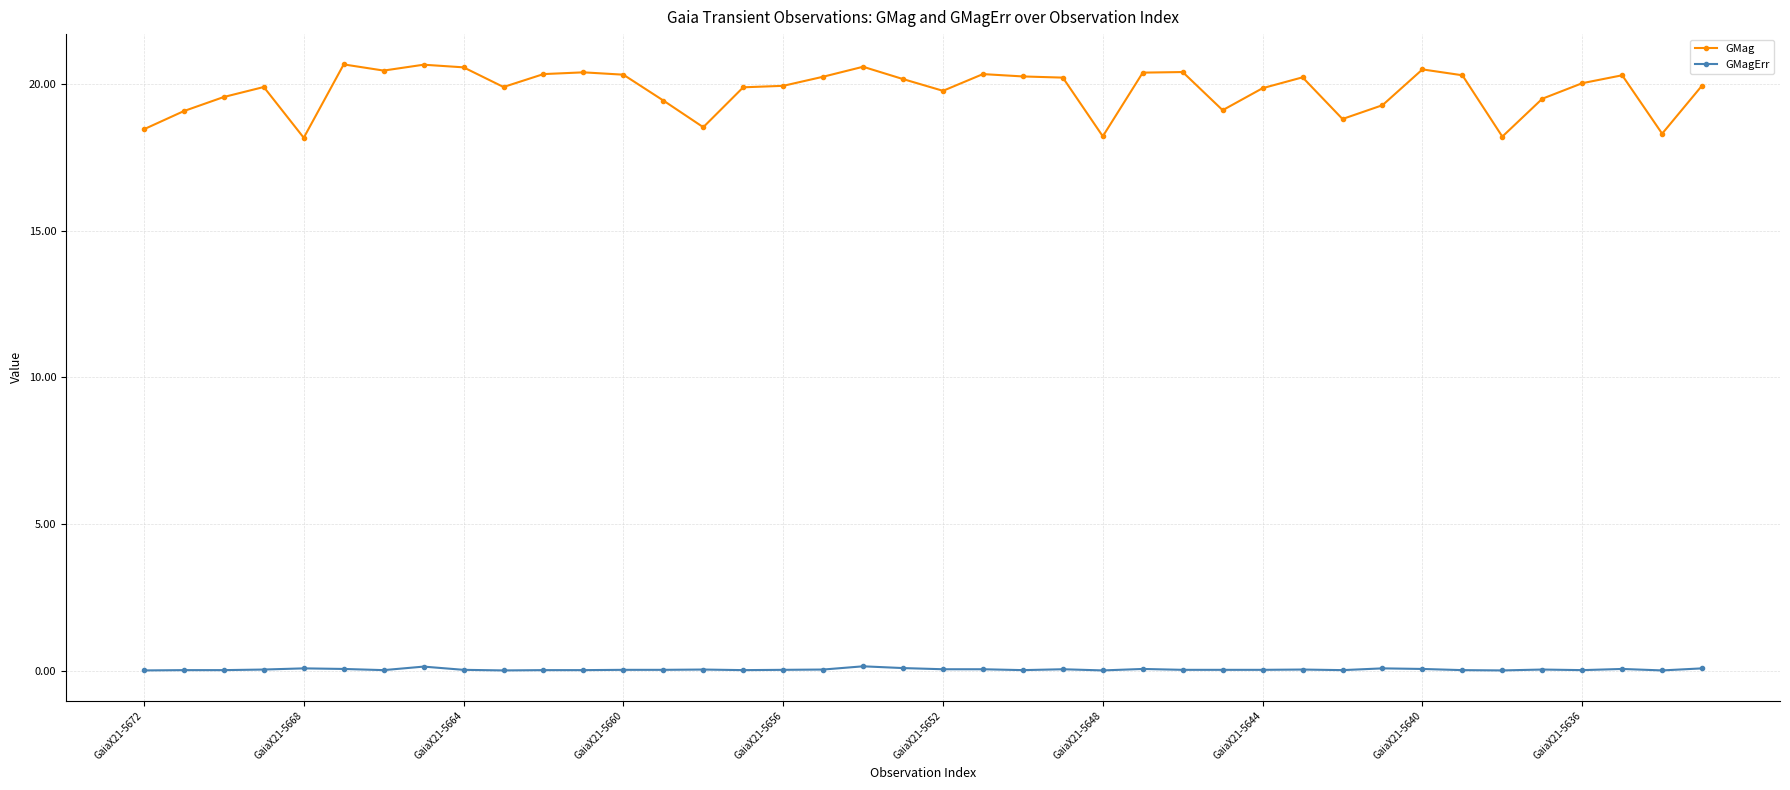

What is the value of the GMag point at the 28th from the left?

19.1